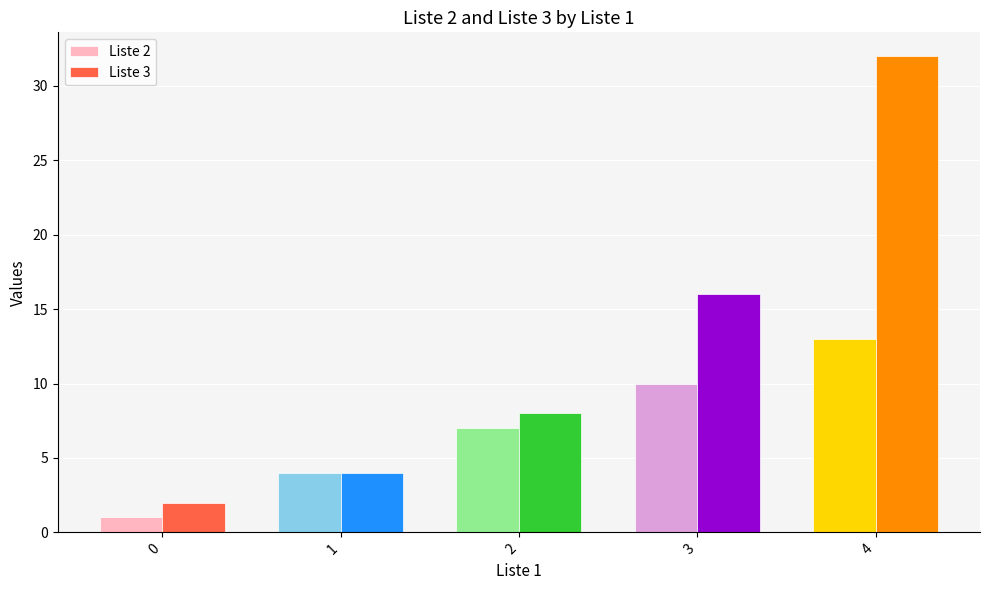

Rank the series by their average value, from highest to lowest.

Liste 3, Liste 2